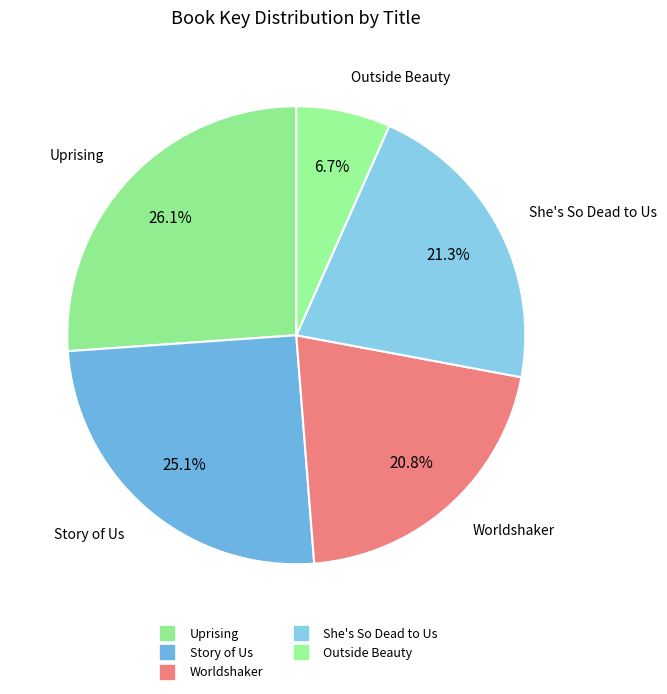

Do Story of Us and Uprising together represent more than half of the pie?

Yes